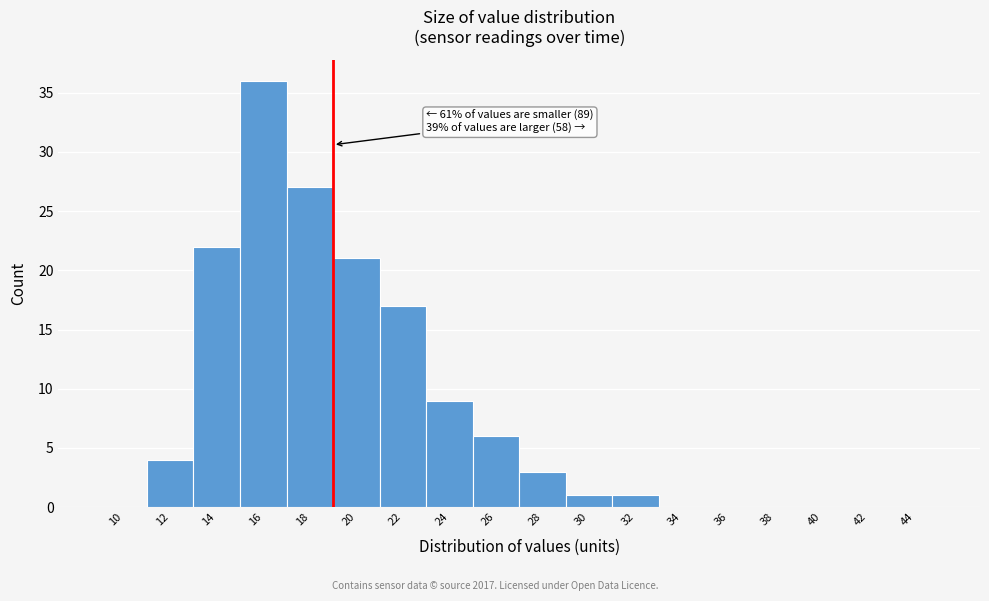

Reading right to left, what are all the values shown in this chart?

44=0	42=0	40=0	38=0	36=0	34=0	32=1	30=1	28=3	26=6	24=9	22=17	20=21	18=27	16=36	14=22	12=4	10=0